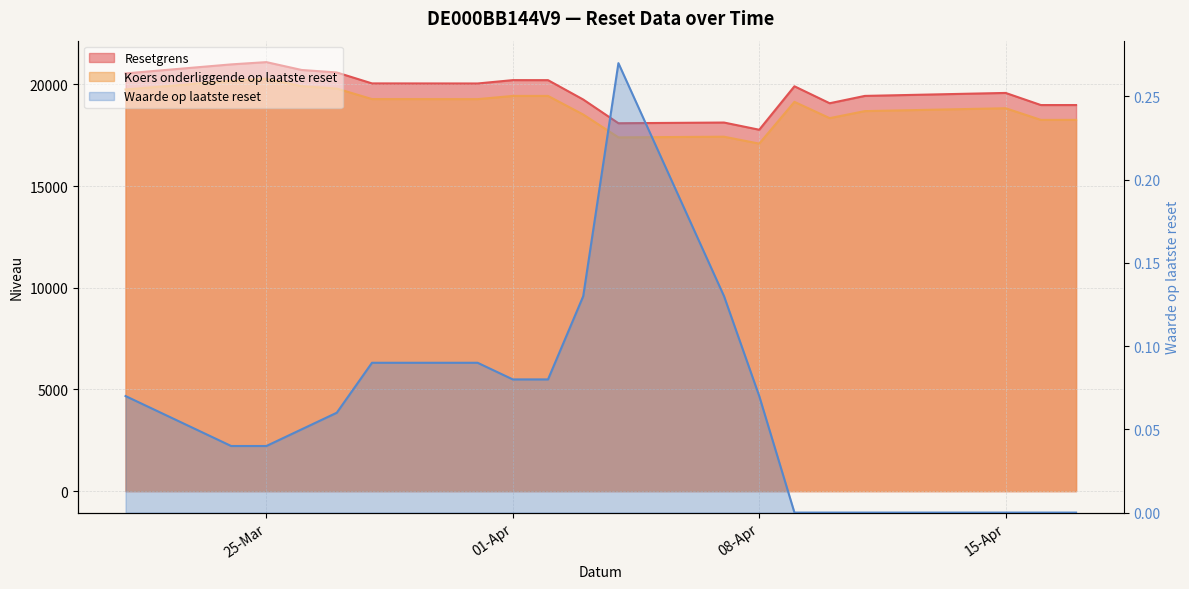

What are all the series names shown in the legend?

Resetgrens, Koers onderliggende op laatste reset, Waarde op laatste reset